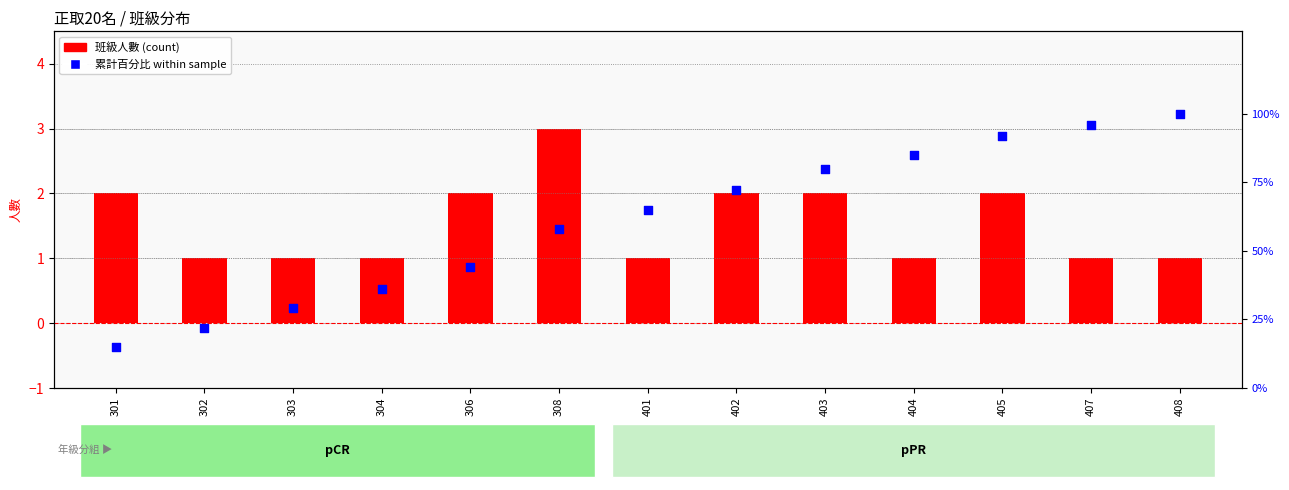

At which category is the sum across all series the highest?

408